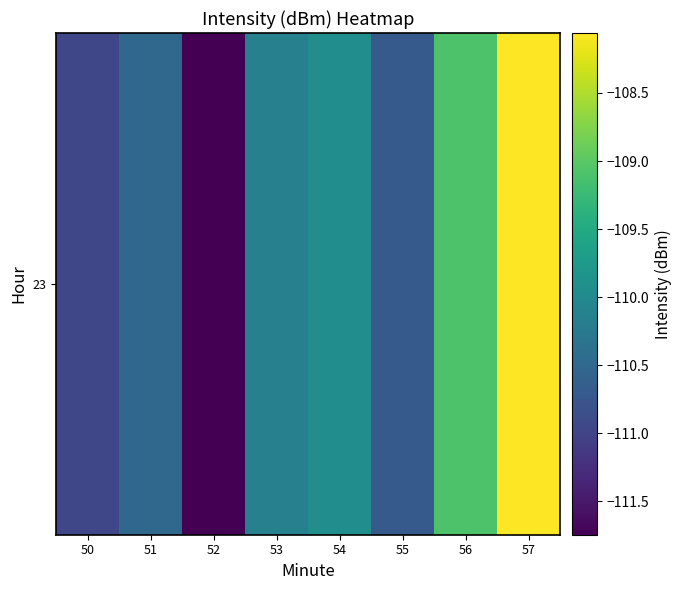

How many values are below -110?

5